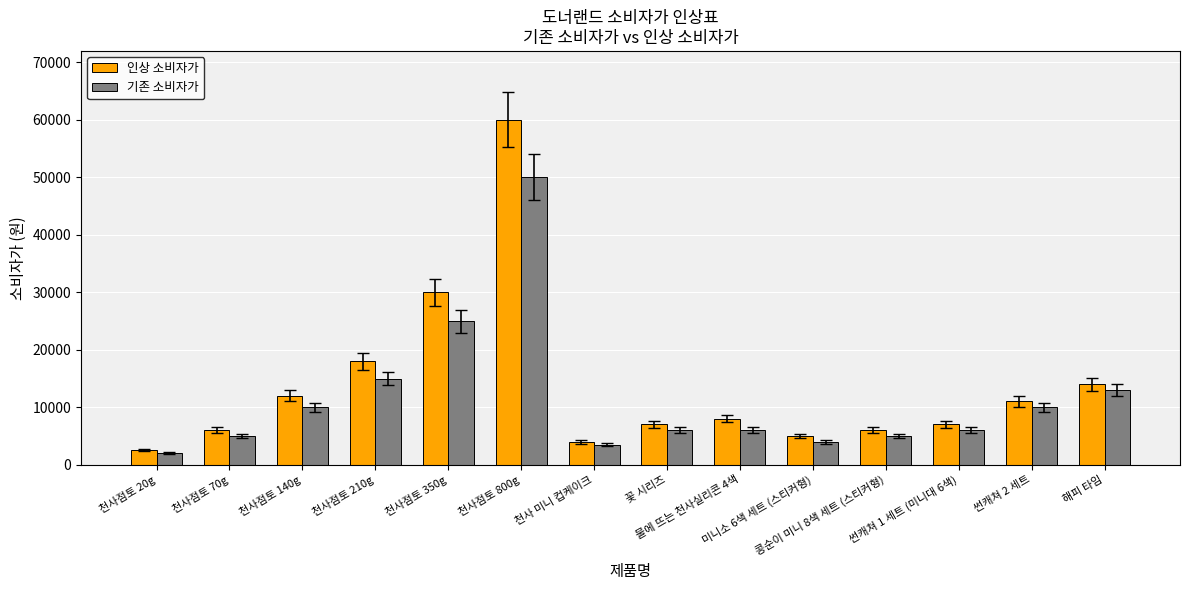

Is the value of 기존 소비자가 at 천사점토 20g greater than the value of 인상 소비자가 at 천사점토 210g?

No